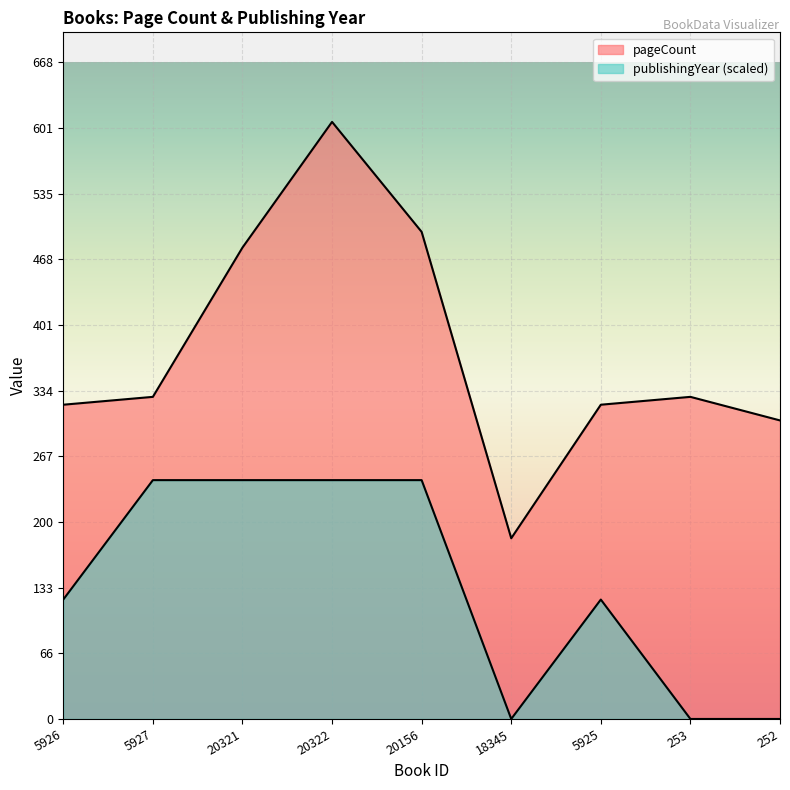

In publishingYear, how many points are higher than both neighbors (excluding endpoints)?

1